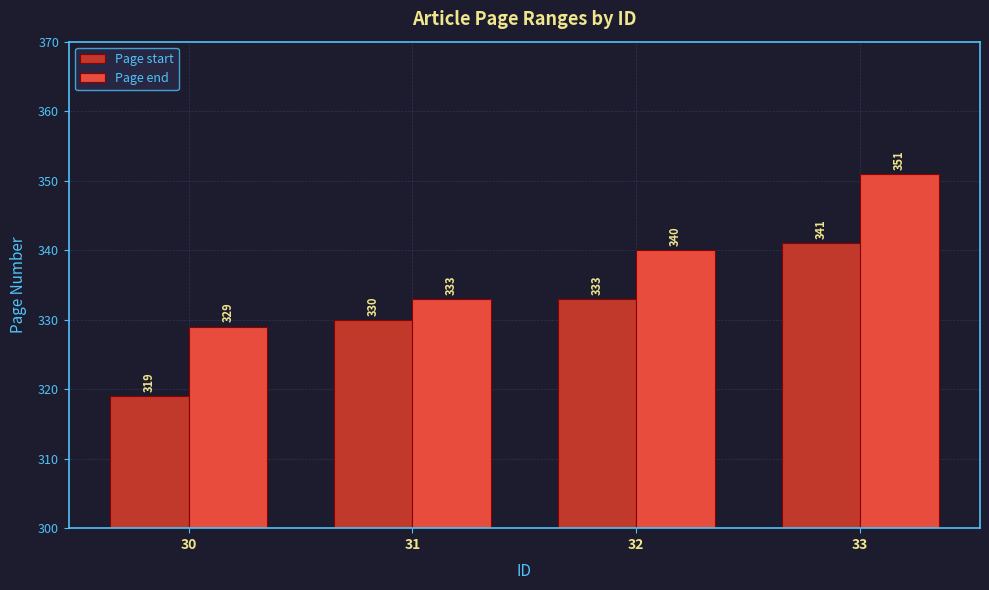

How many groups of bars are there?

4